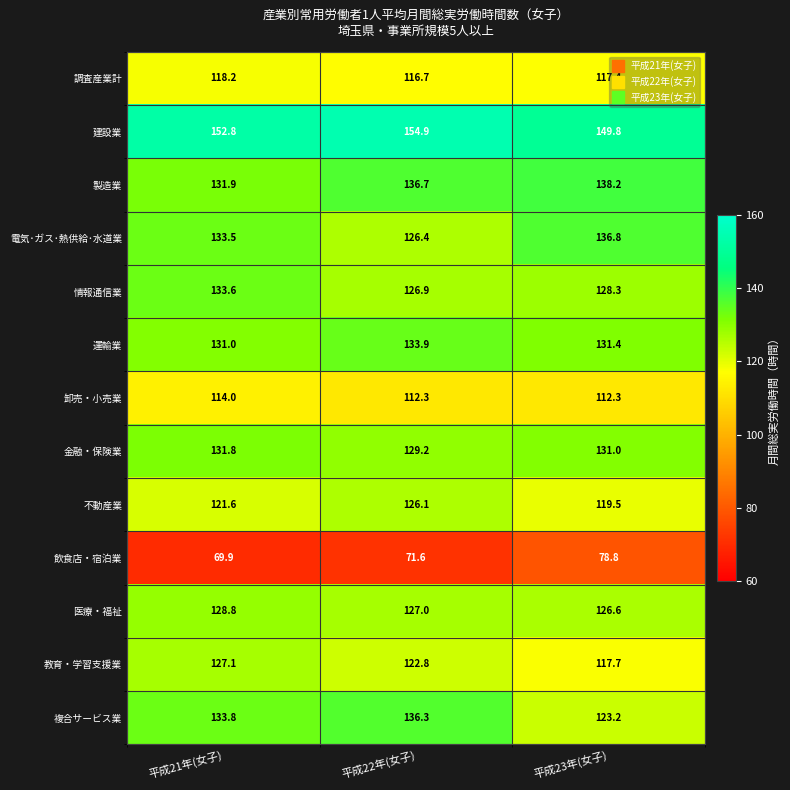

At how many categories does at least one series exceed 77?

3